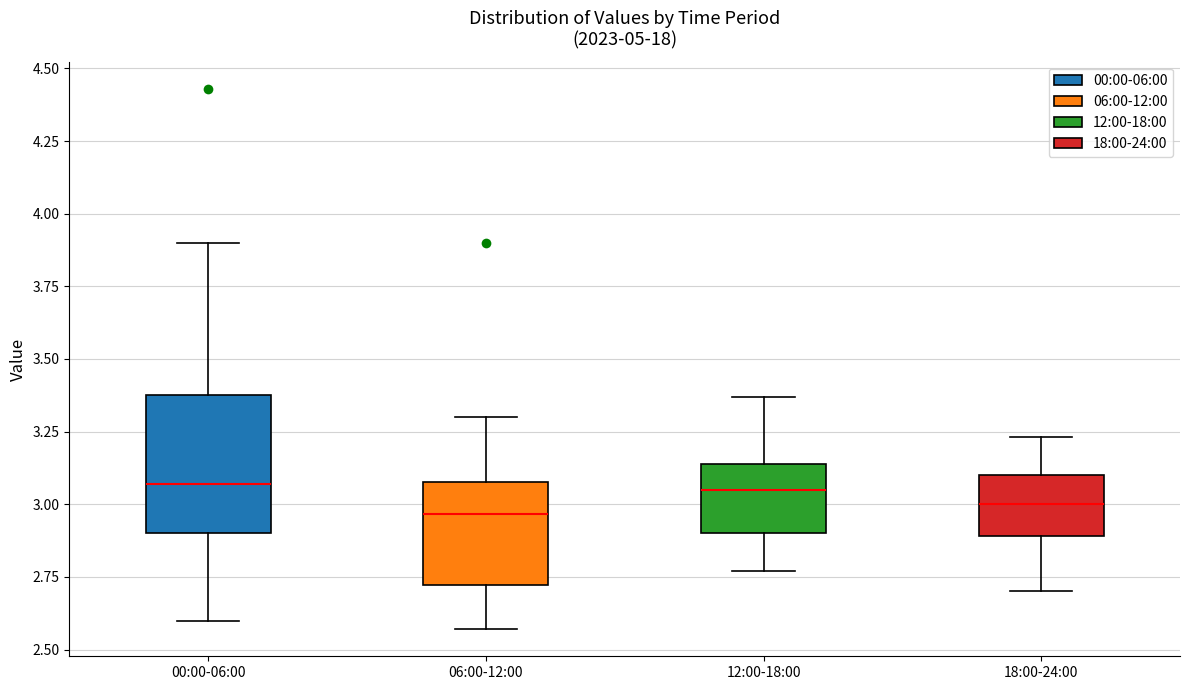

Comparing the boxes themselves (not the whiskers), which one is the tallest?

00:00-06:00